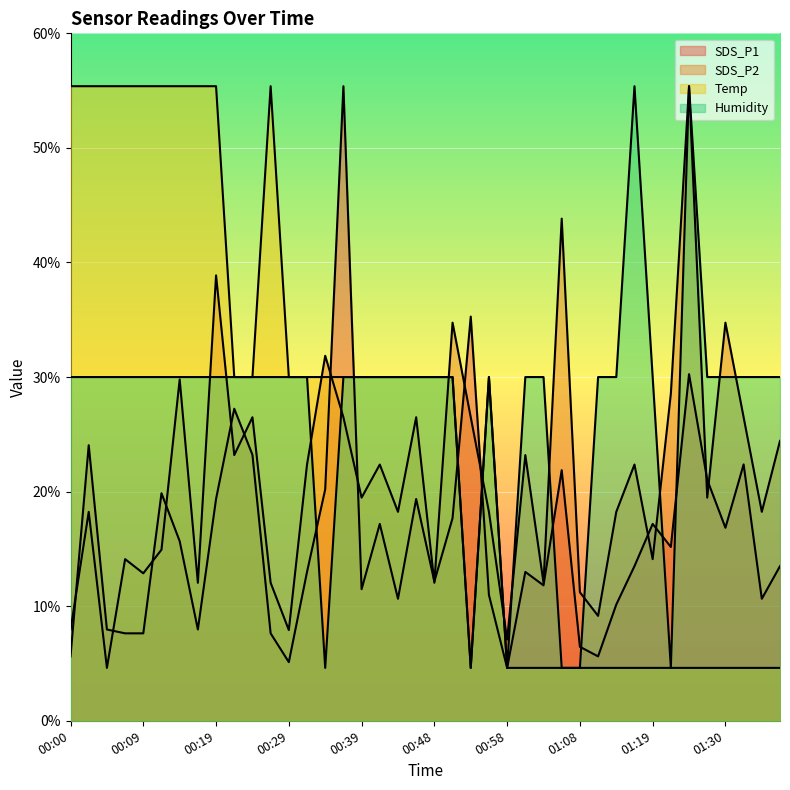

What are all the series names shown in the legend?

SDS_P1, SDS_P2, Temp, Humidity